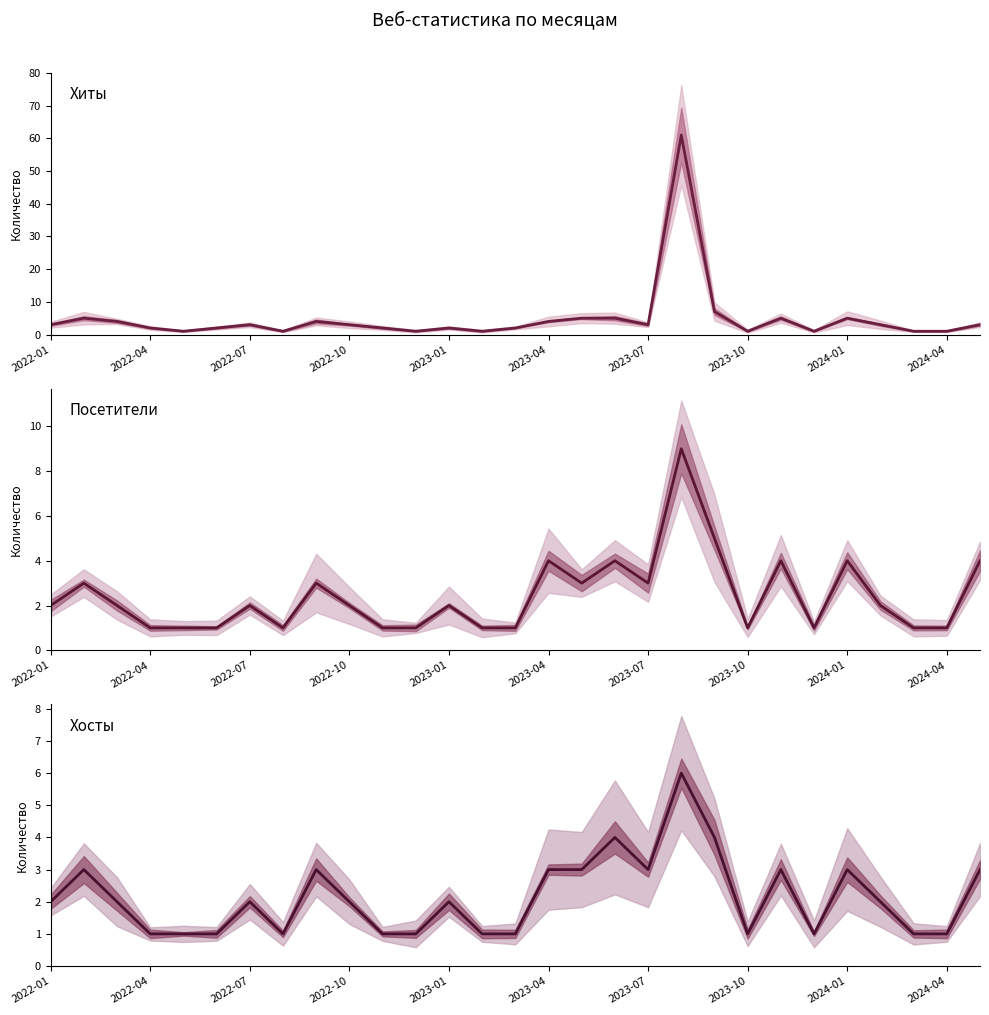

At how many categories does at least one series exceed 41?

1